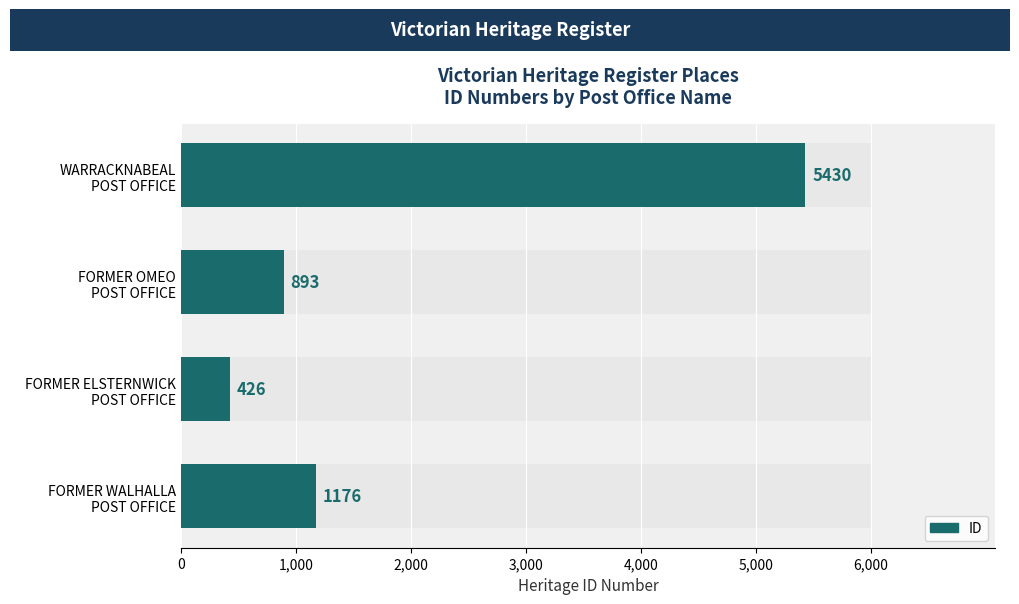

Reading right to left, transcribe all the data shown in this chart.

5430	893	426	1176